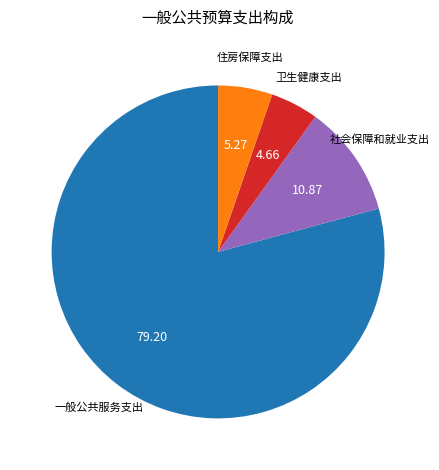

Does any single category account for the majority?

Yes